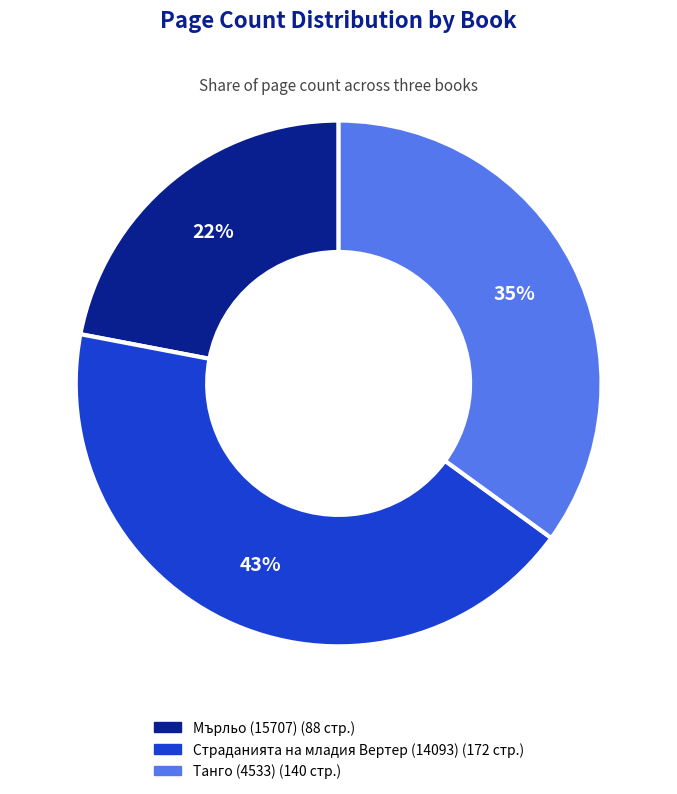

Does Танго (4533) represent more than half of the total?

No